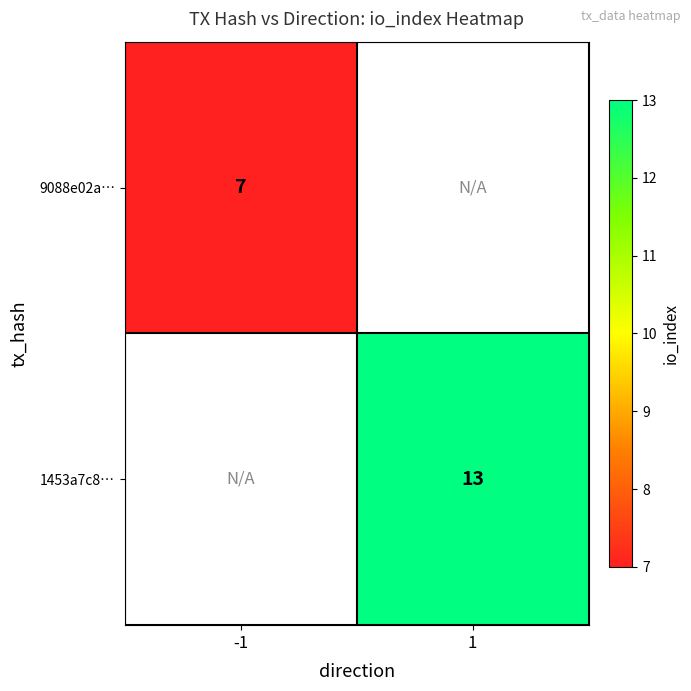

How many data points does each series have?

2